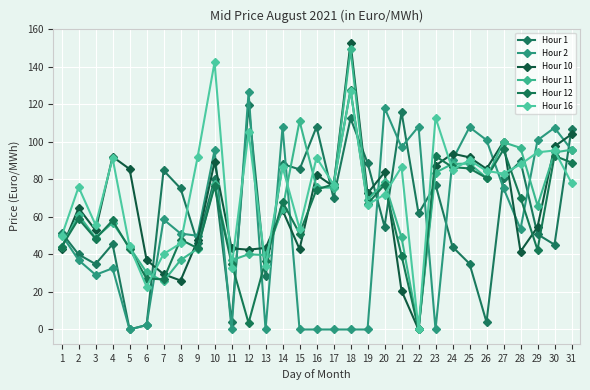

True or false: Hour 16 has more than 2 interior local peaks.

True